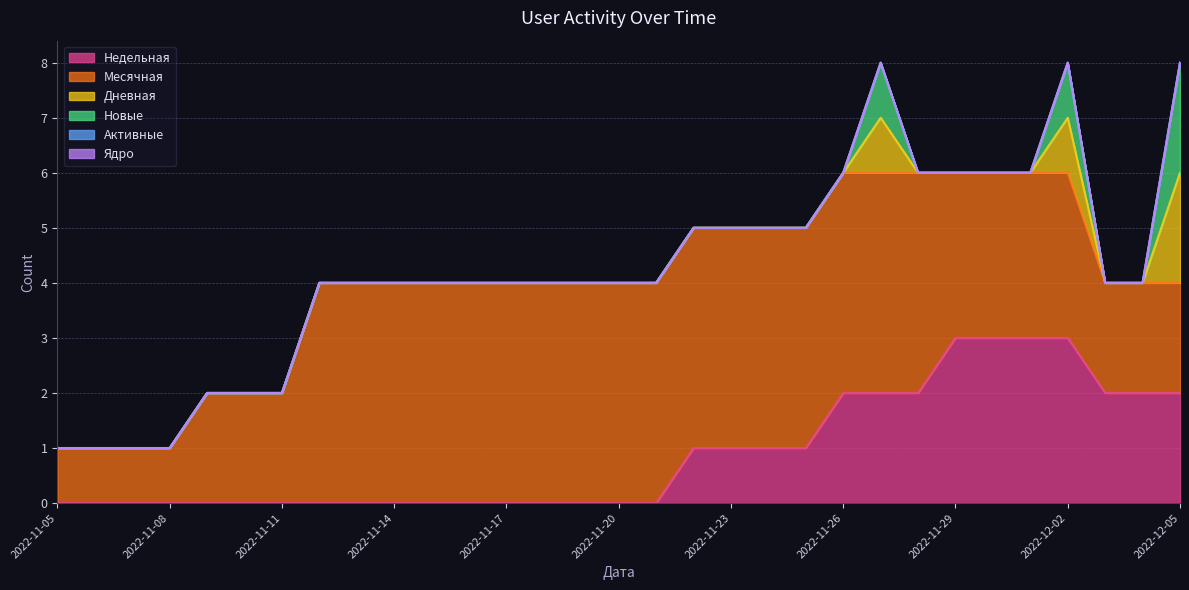

True or false: Недельная and Новые intersect in this chart.

False